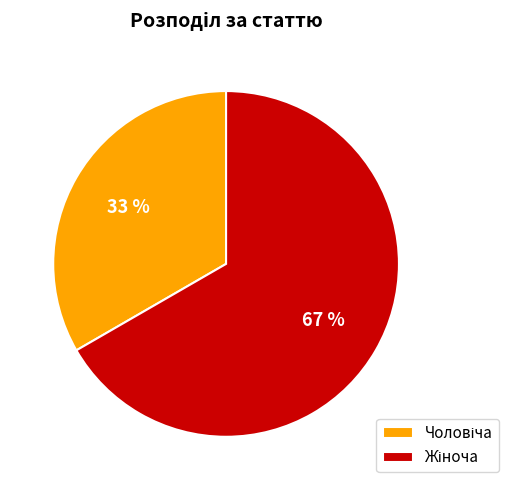

Is there a majority slice in this chart?

Yes